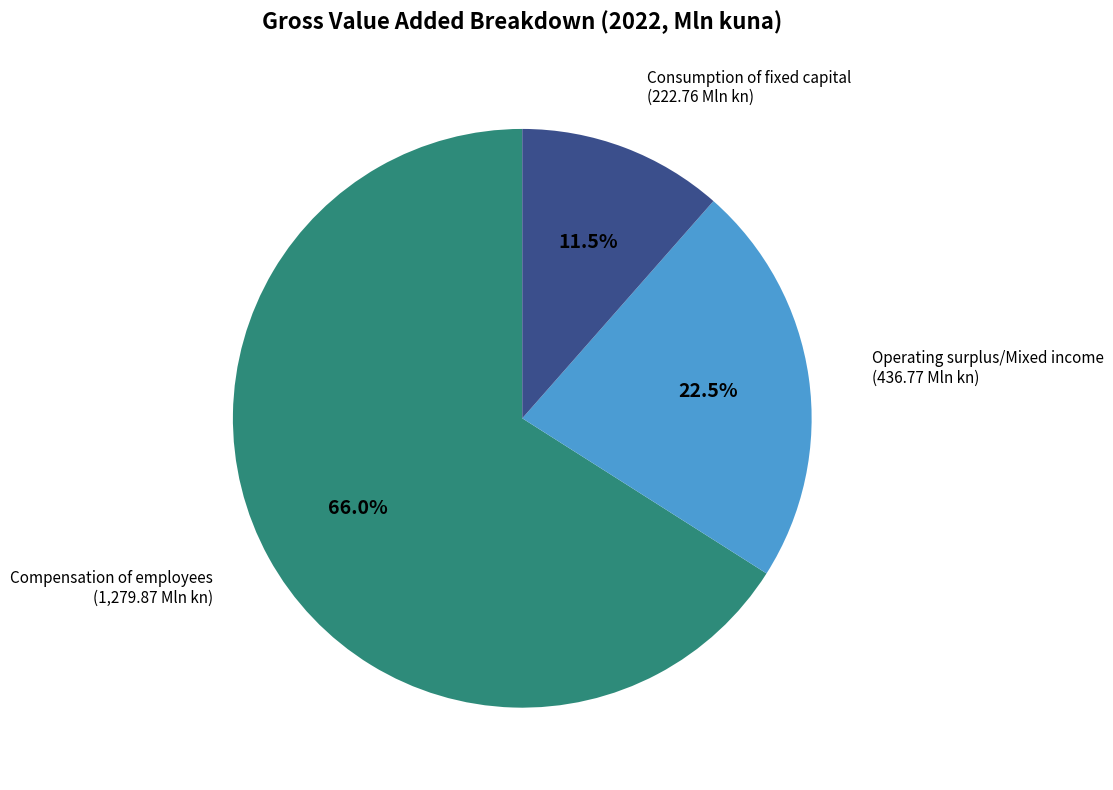

To the nearest percent, what is the average slice percentage?

33%